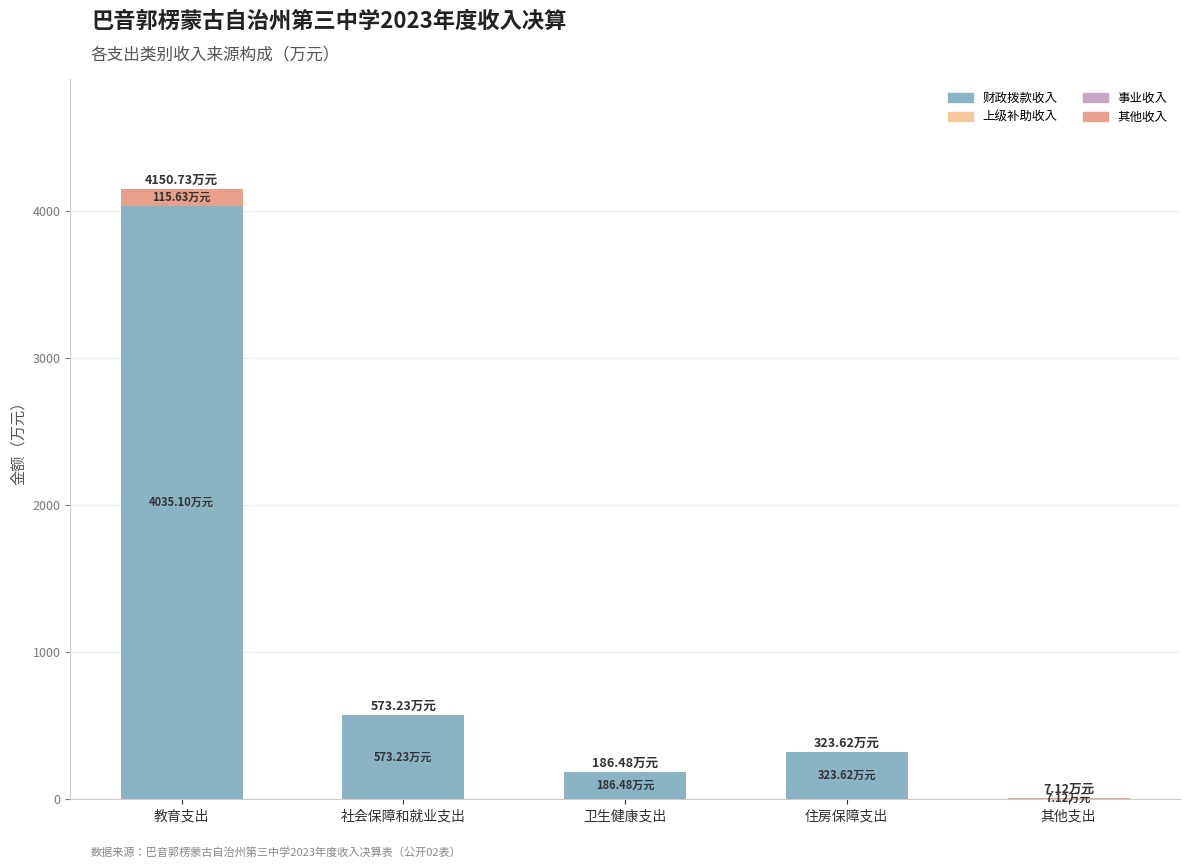

At which label does 财政拨款收入 reach its peak?

教育支出